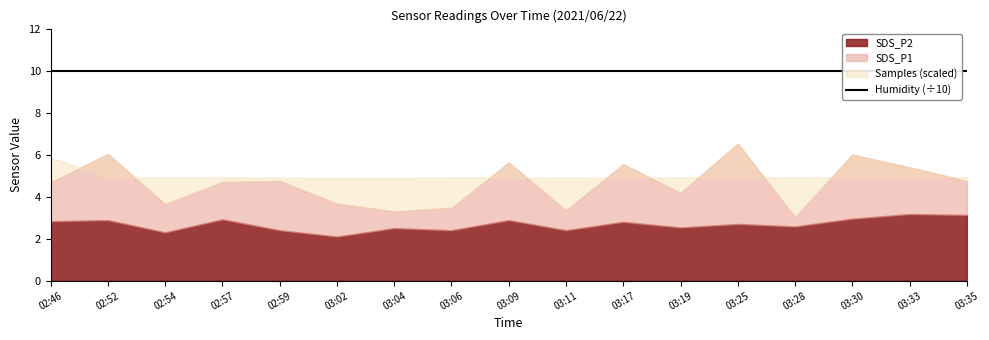

What is the label of the 15th point from the left?

2021/06/22 03:30